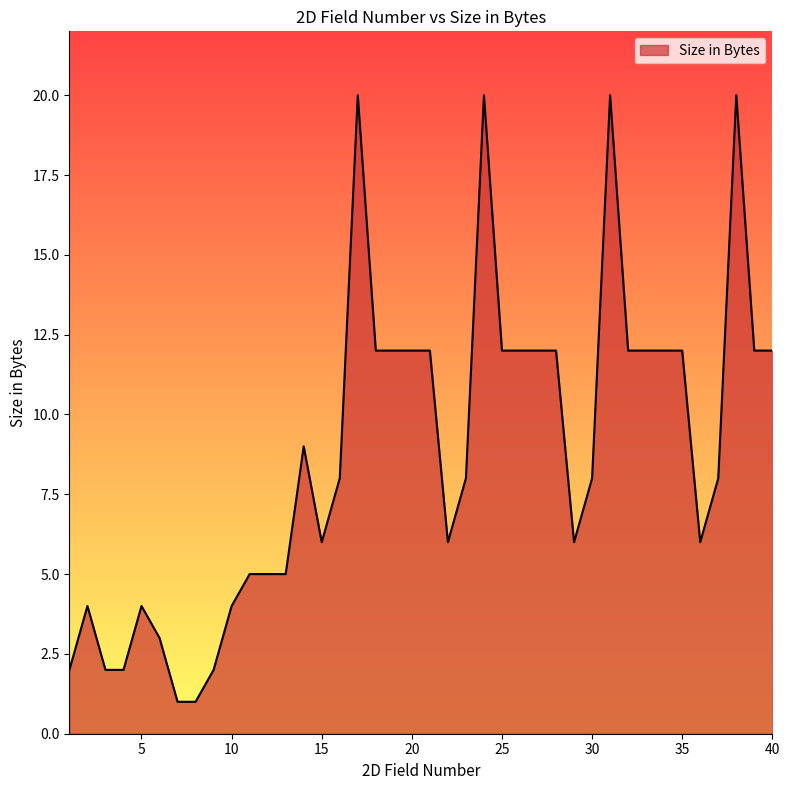

What is the difference between the maximum and minimum values?

19